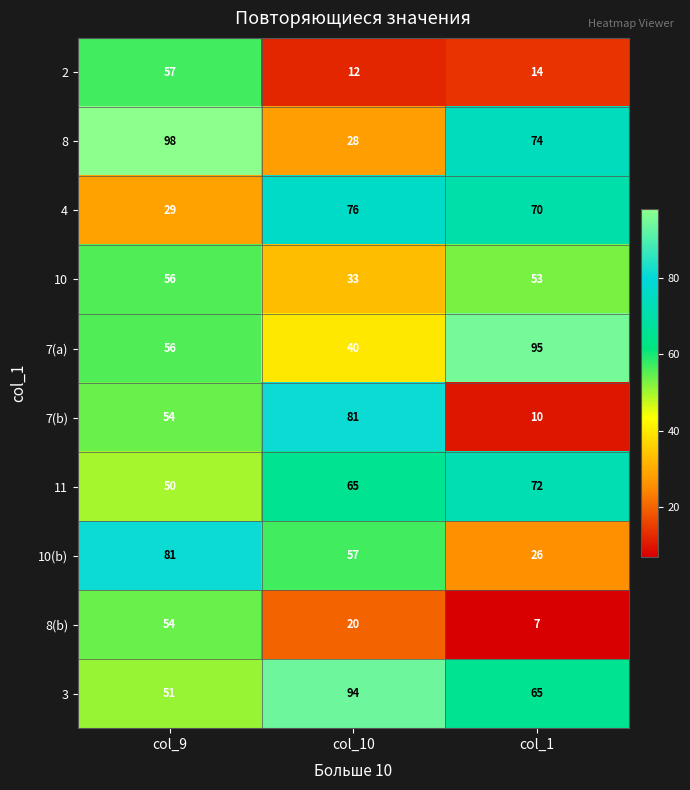

Which category has the highest value in the 4 series?

col_10